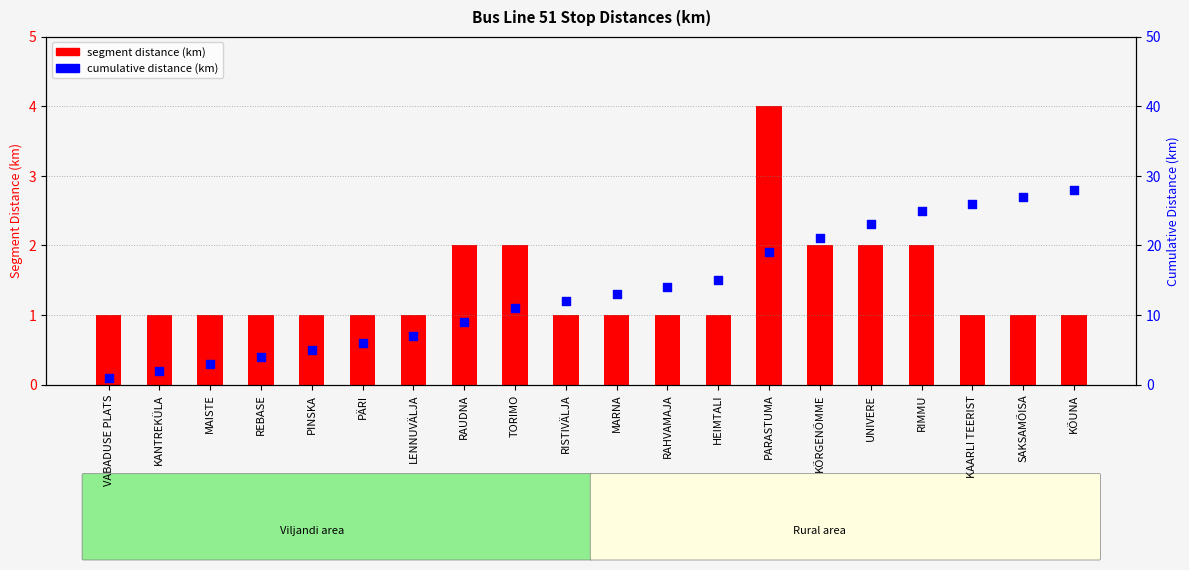

Which series has the largest Y range (max minus min)?

cumulative distance